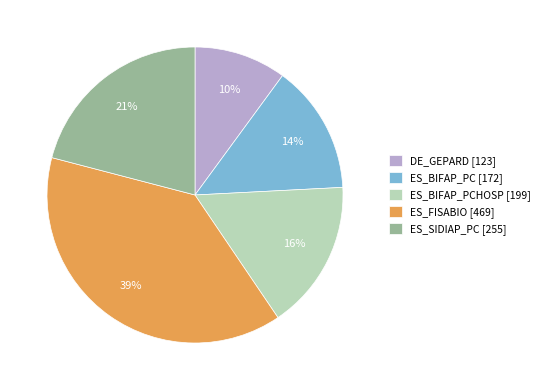

What percentage is the DE_GEPARD [123] slice, to the nearest percent?

10%